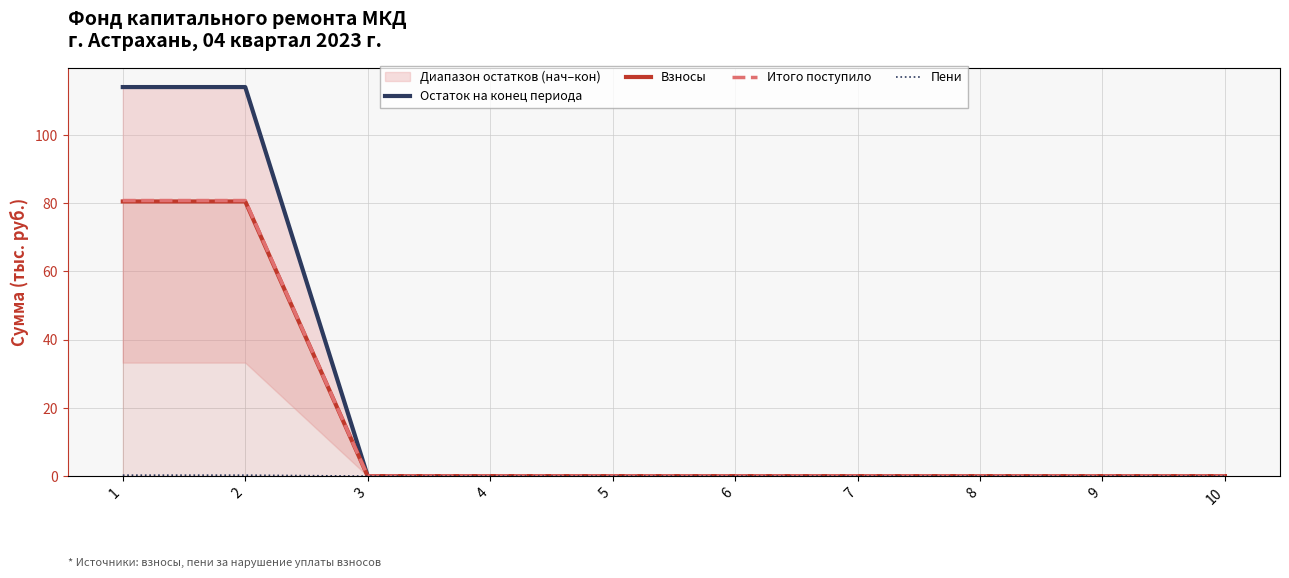

What is the difference between the Пени values at 2 and 4?

0.3